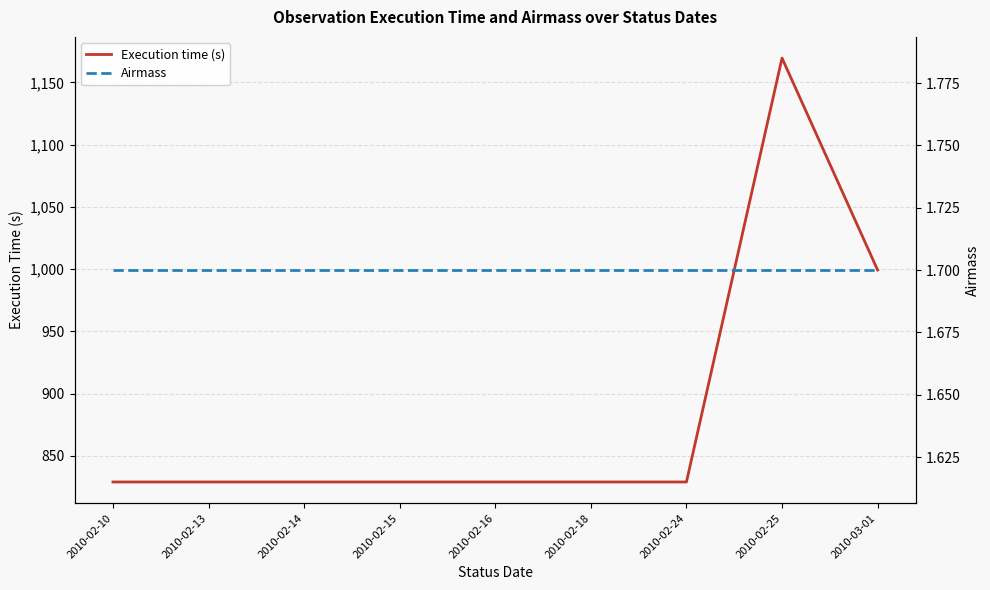

The value of Airmass at 2010-02-10 is 2.3. True or false?

False